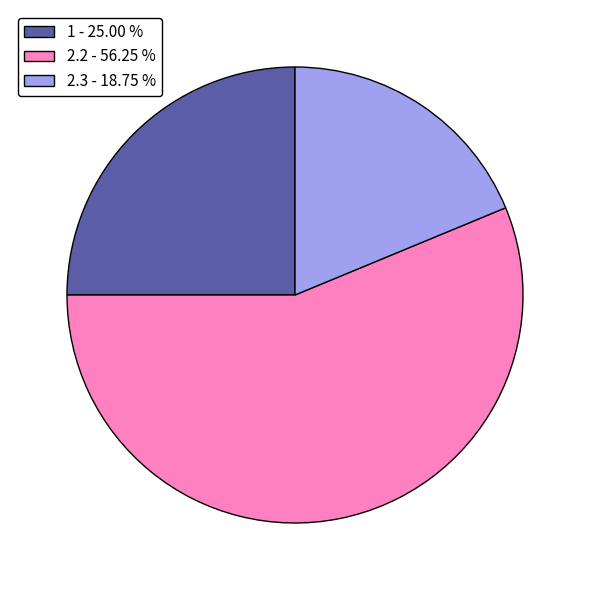

Do 1 - 25.00 % and 2.3 - 18.75 % together represent more than half of the pie?

No